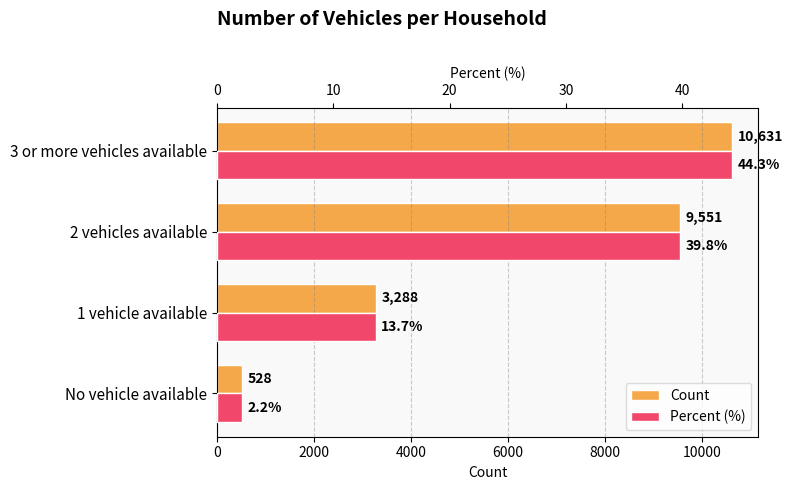

What is the difference between the maximum and minimum values in the Percent (%) series?

42.1